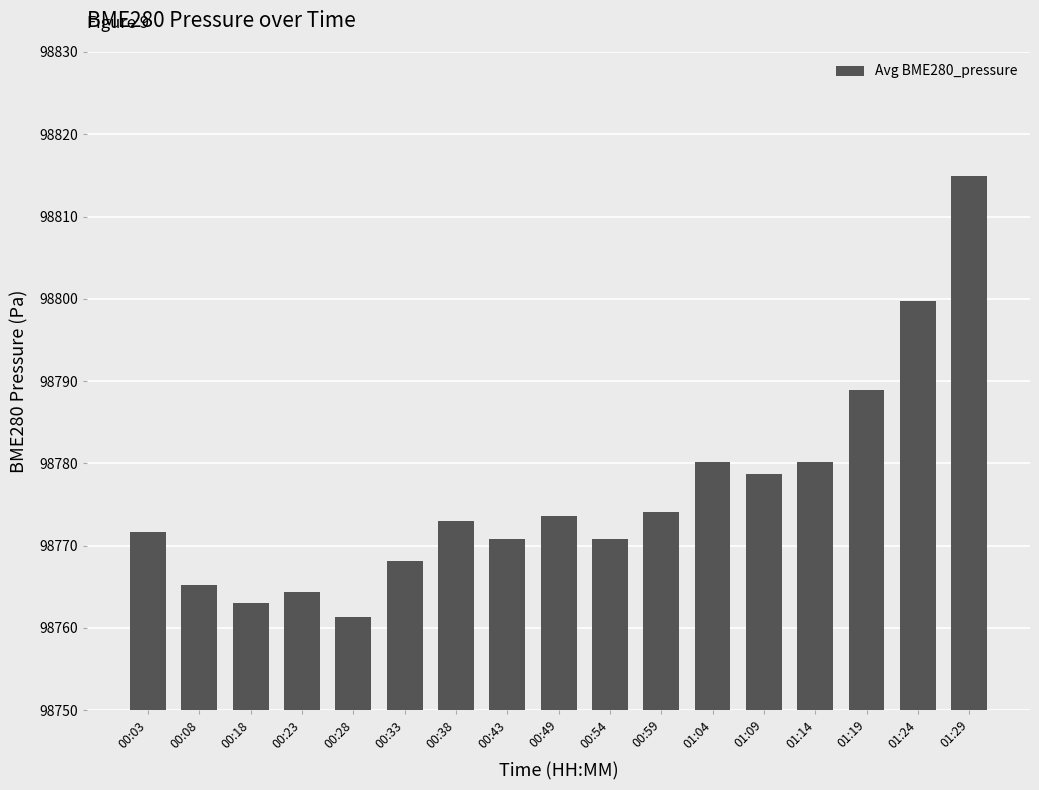

What is the difference between the values at 00:59 and 00:08?

8.9